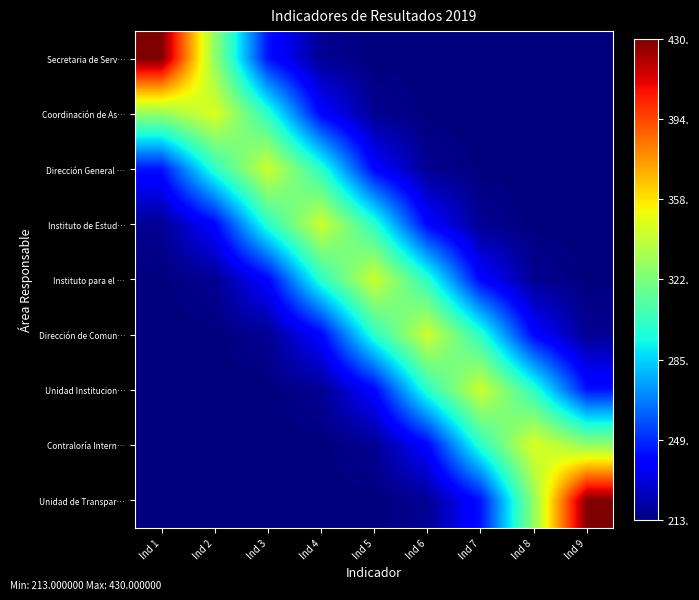

Which series has the largest range (max minus min)?

Secretaria de Serv…